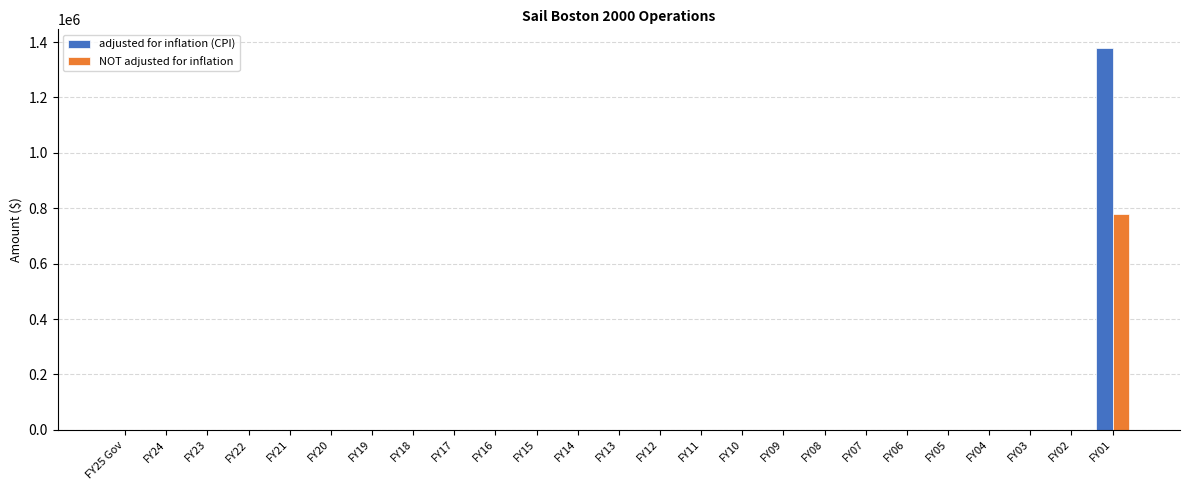

True or false: adjusted for inflation (CPI) has a value of 0 at FY15.

True